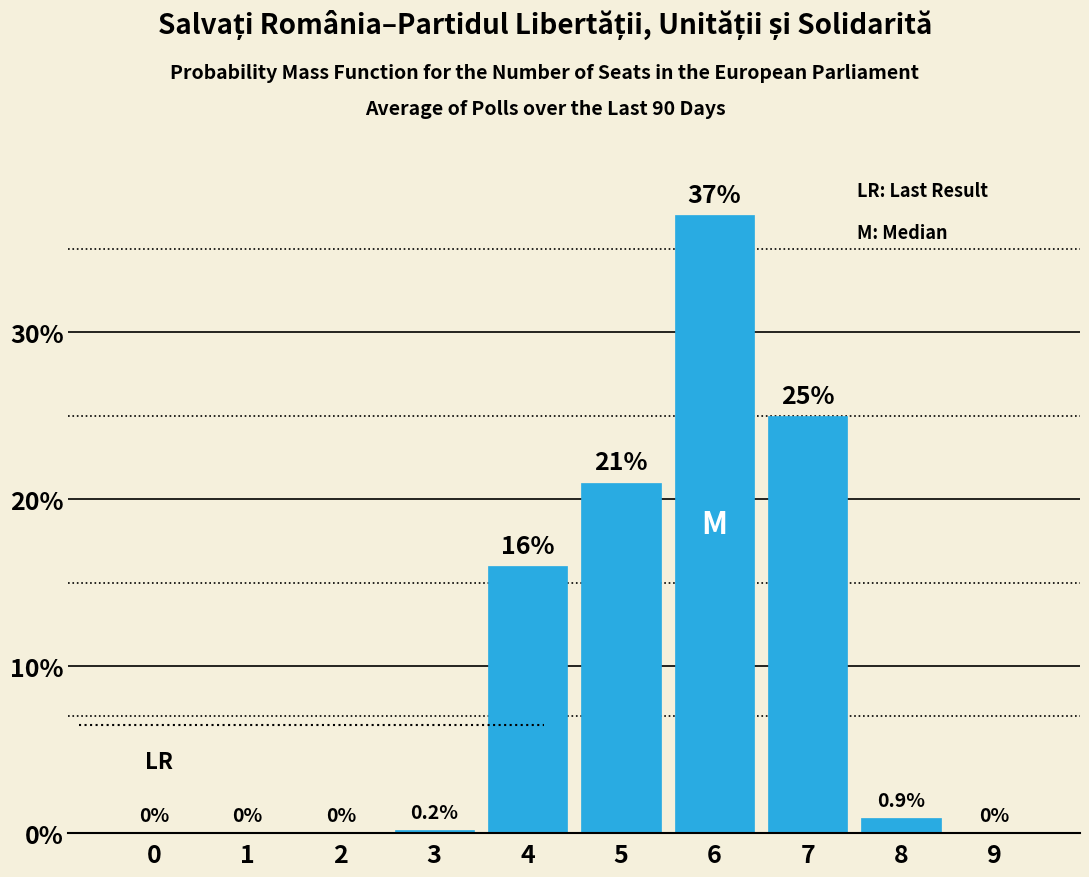

Reading left to right, transcribe all the data shown in this chart.

0=0.0	1=0.0	2=0.0	3=0.2	4=16.0	5=21.0	6=37.0	7=25.0	8=0.9	9=0.0